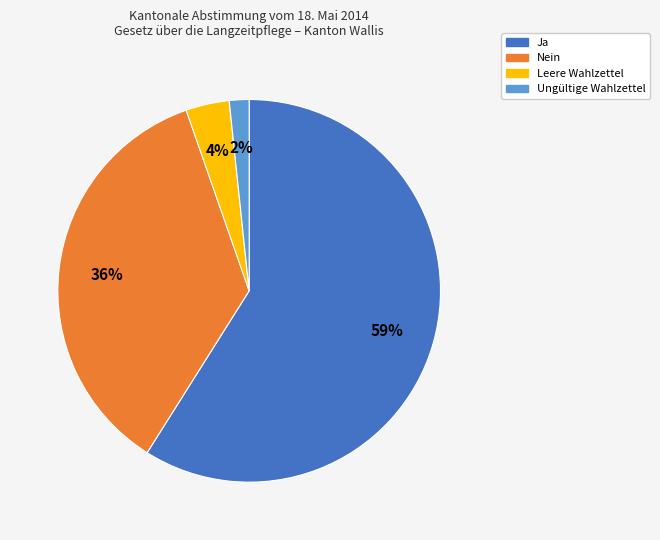

Count the number of slices in the pie.

4